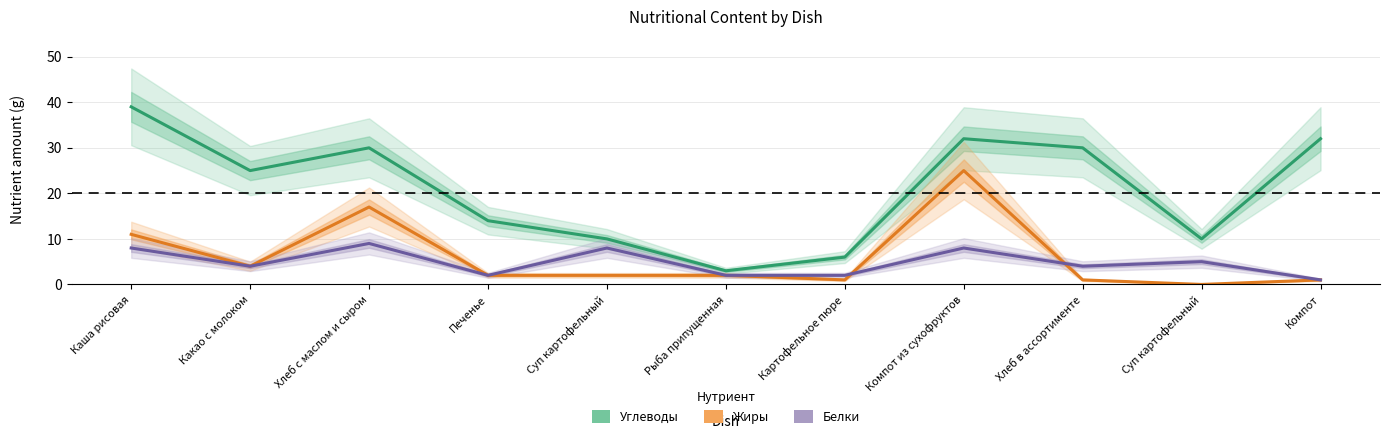

What is the lowest value of the Белки (Forecast) series?

1